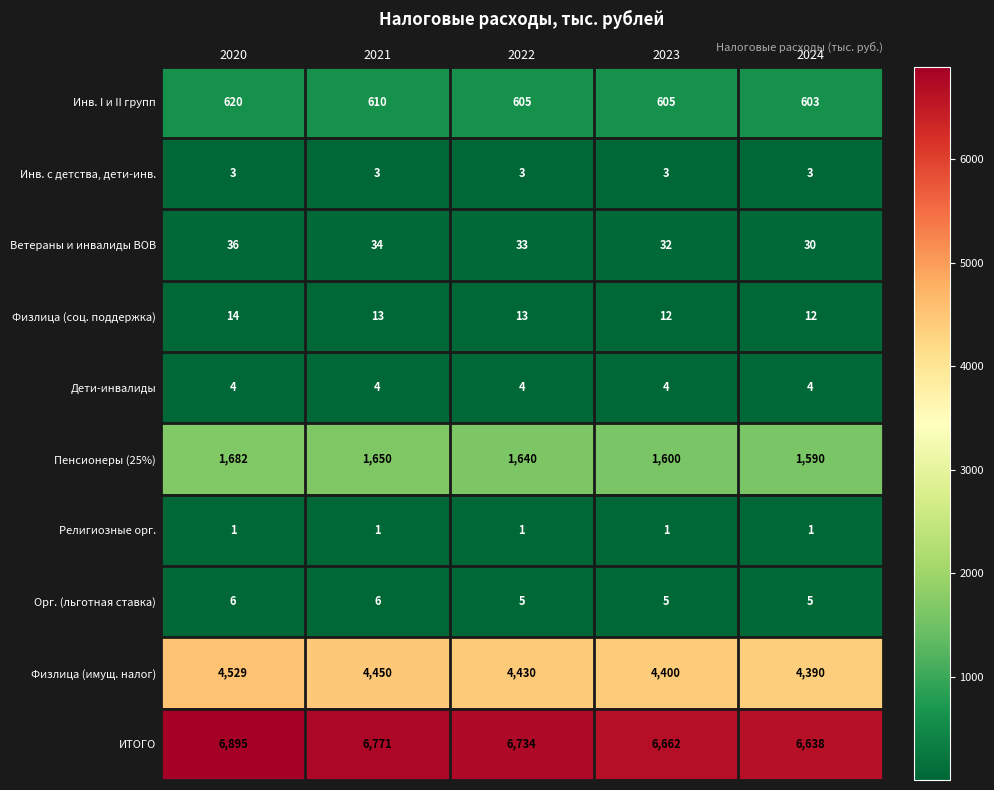

Rank the series by their maximum value, from highest to lowest.

ИТОГО, Физлица (имущ. налог), Пенсионеры (25%), Инв. I и II групп, Ветераны и инвалиды ВОВ, Физлица (соц. поддержка), Орг. (льготная ставка), Дети-инвалиды, Инв. с детства, дети-инв., Религиозные орг.